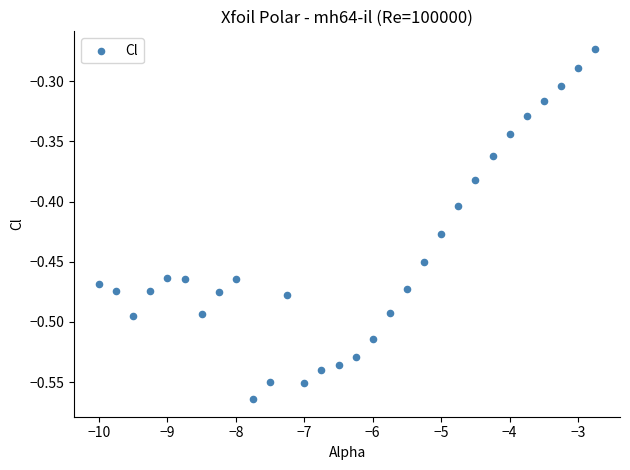

What is the range of X values (max minus min)?

7.2